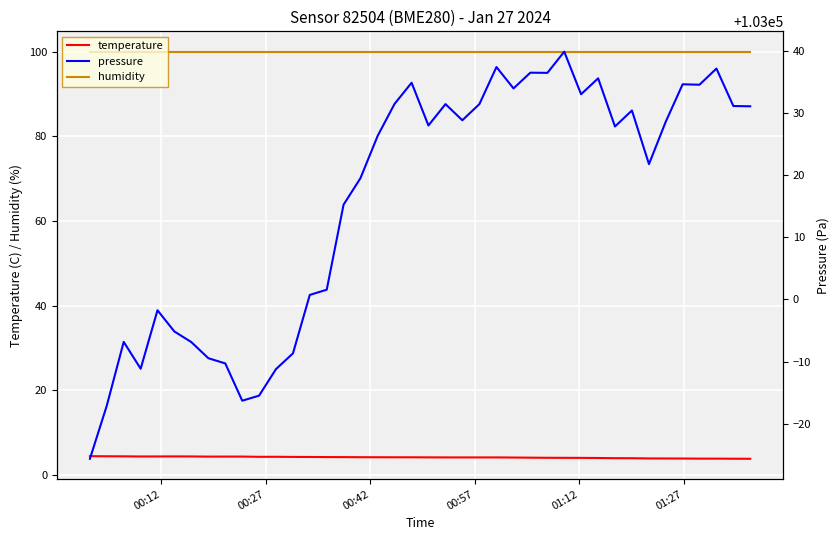

What are all the series names shown in the legend?

temperature, humidity, pressure